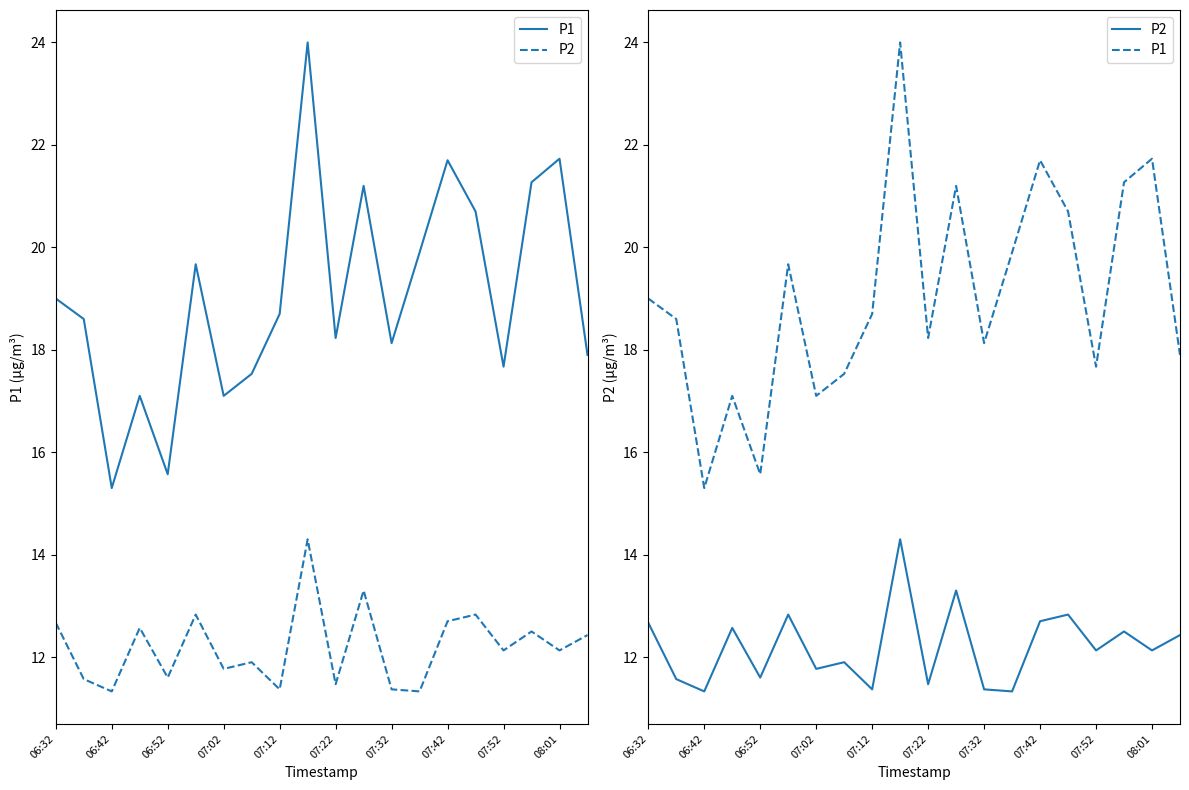

In P1, how many points are lower than both neighbors (excluding endpoints)?

6